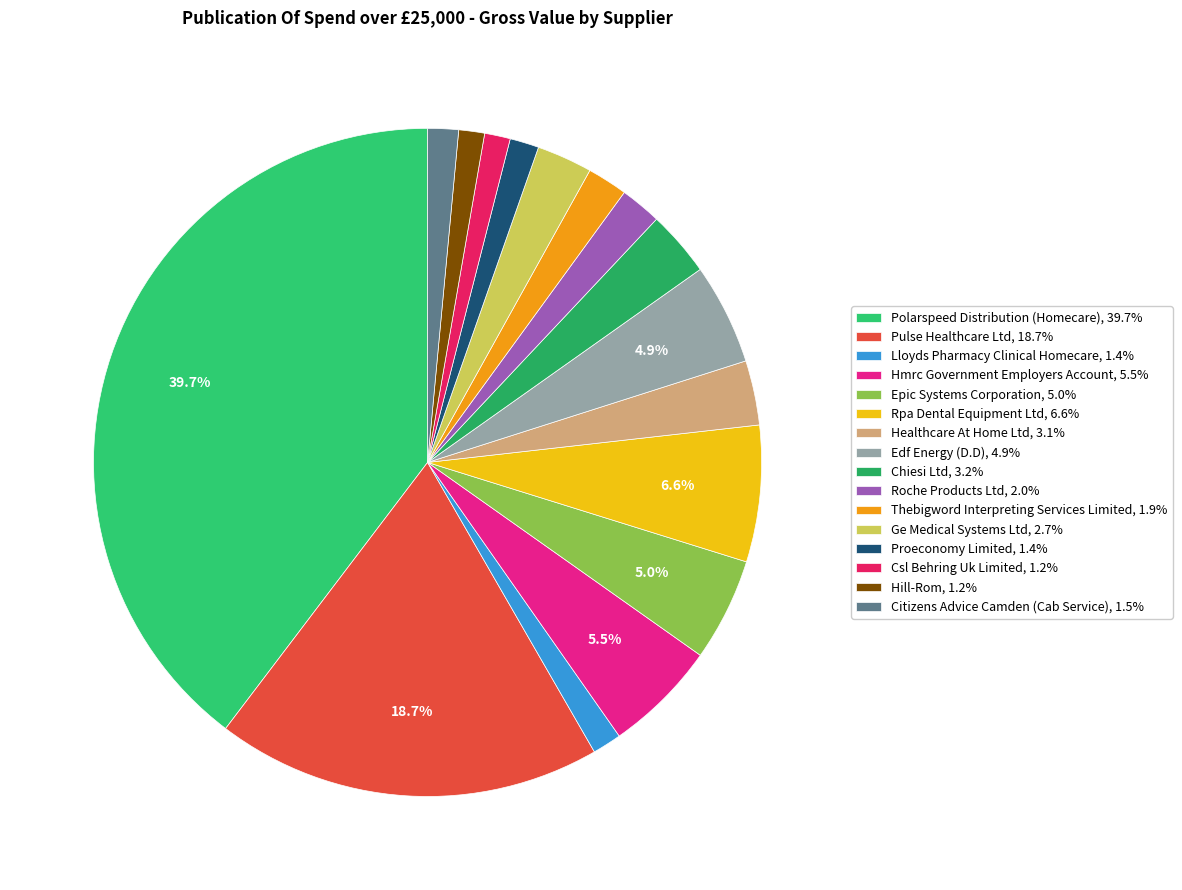

How many slices are in this pie chart?

16